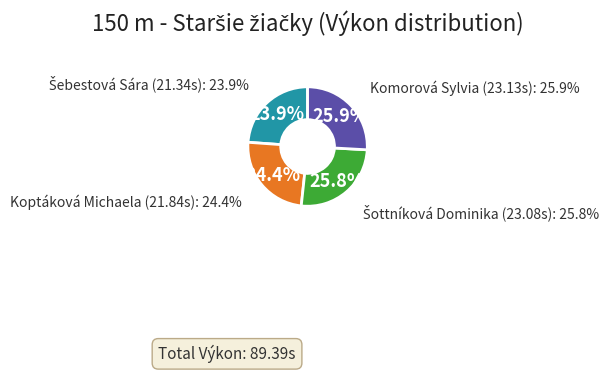

To the nearest percent, what is the difference between the largest and smallest slice percentages?

2%